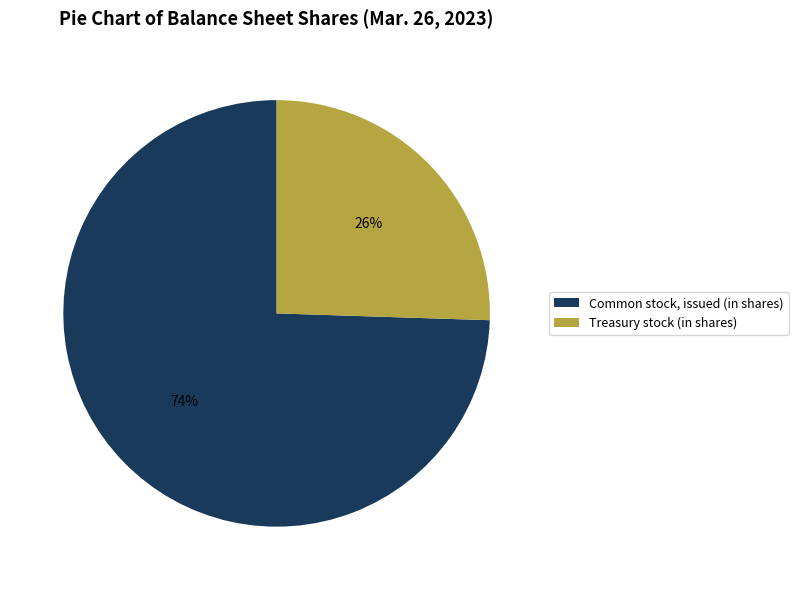

What is the smallest slice in the pie chart?

Treasury stock (in shares)